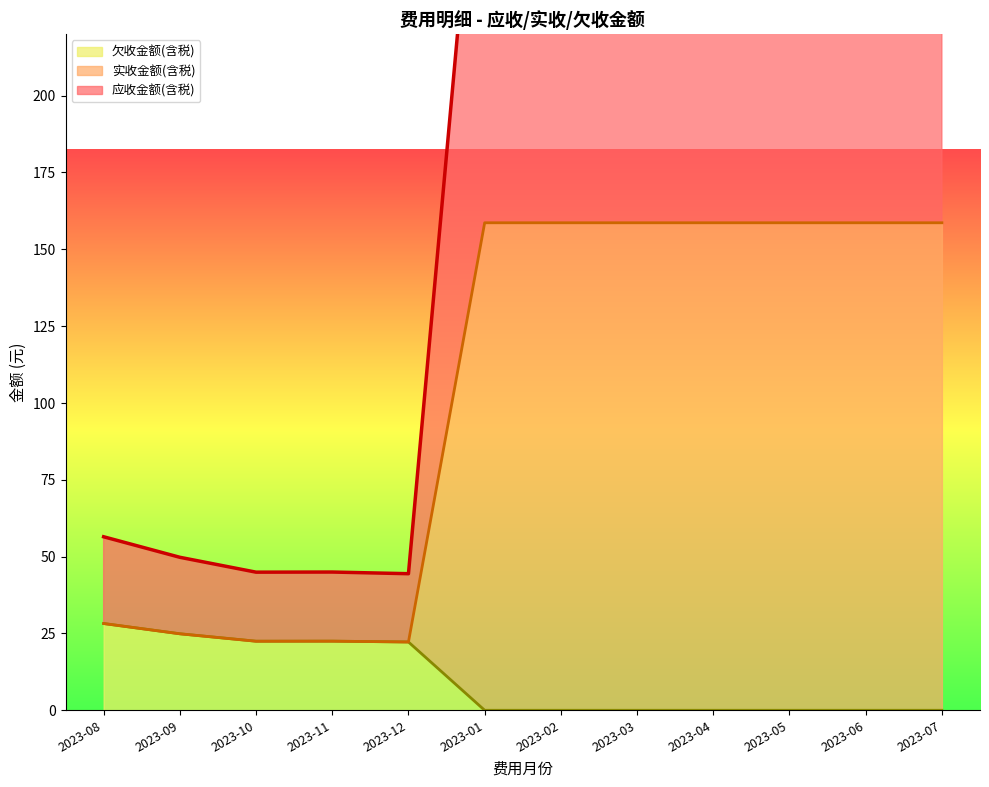

What is the value of the 欠收金额(含税) point at the 2nd from the left?

24.9